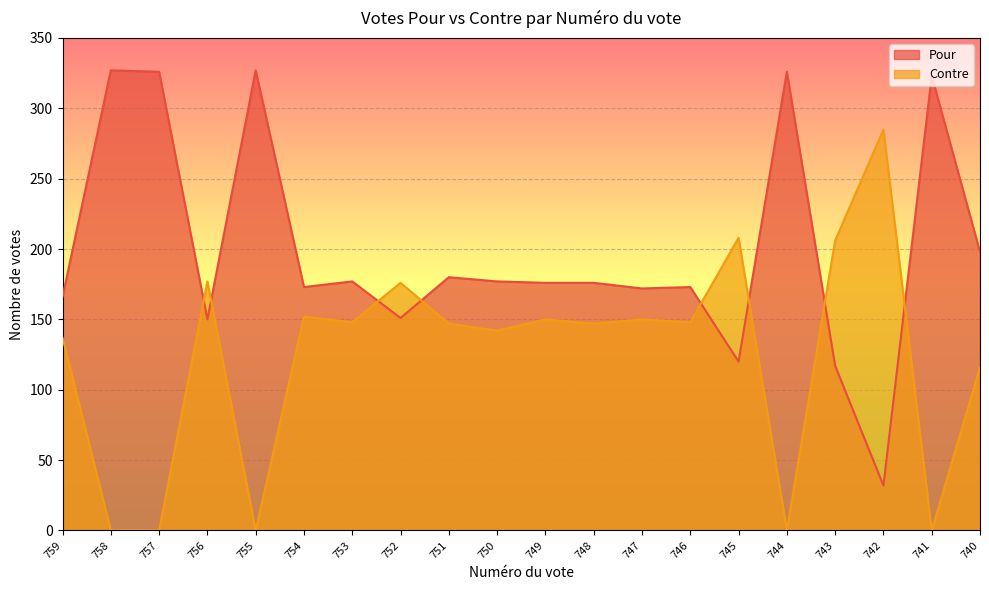

How many interior local valleys does the Pour series have?

6